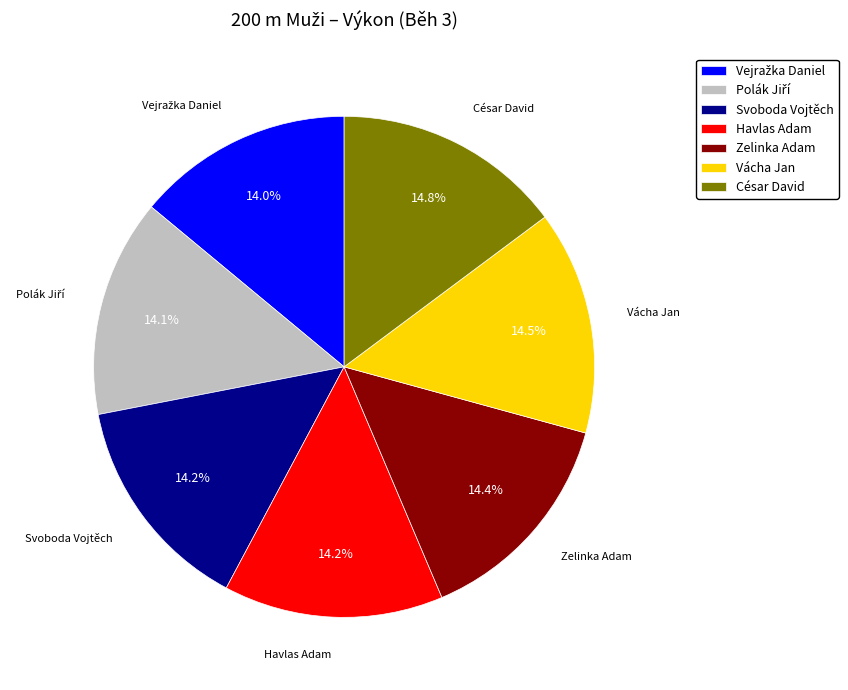

Does any single category account for the majority?

No